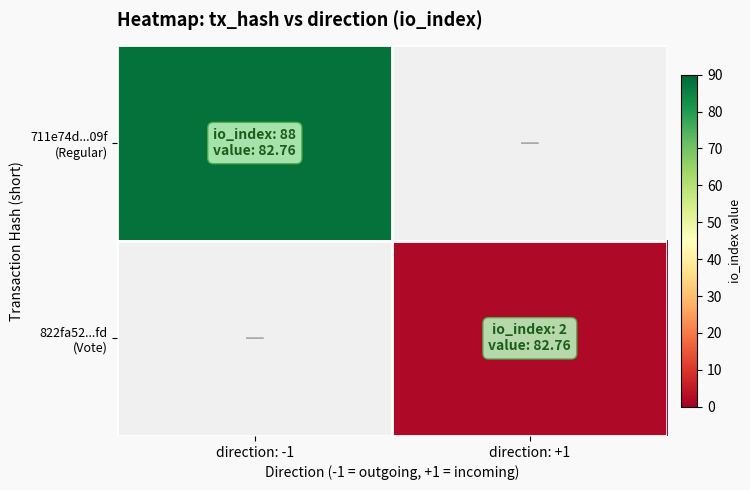

How many series are shown in this chart?

2